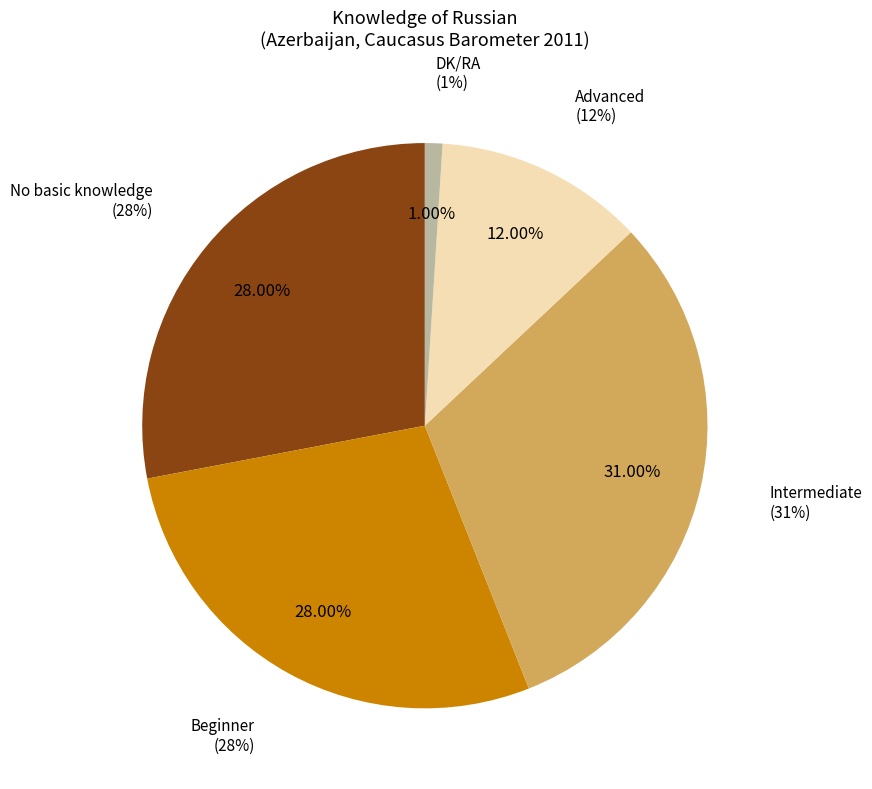

What percentage is the Intermediate slice, to the nearest percent?

31%